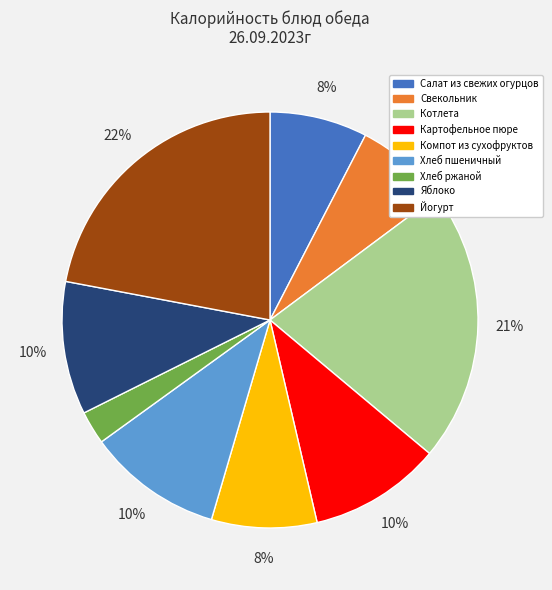

How many slices are in this pie chart?

9